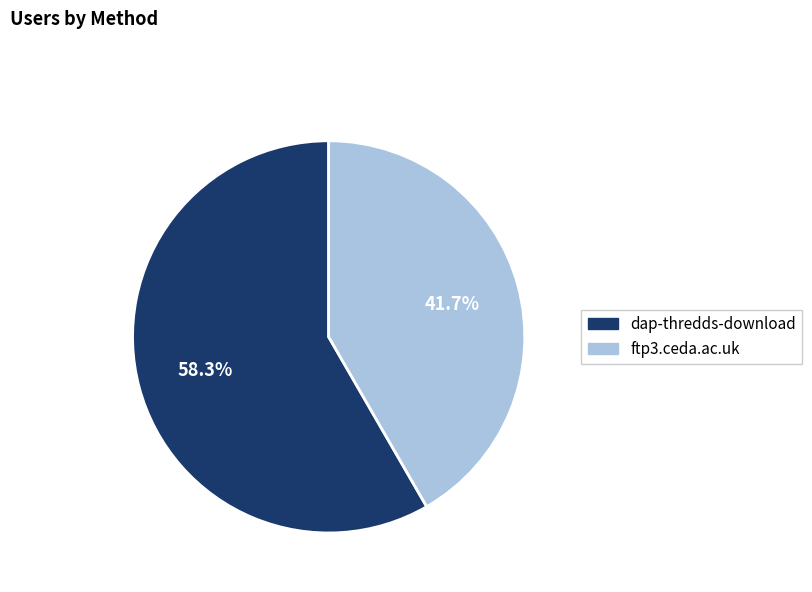

To the nearest percent, what portion does ftp3.ceda.ac.uk represent?

42%